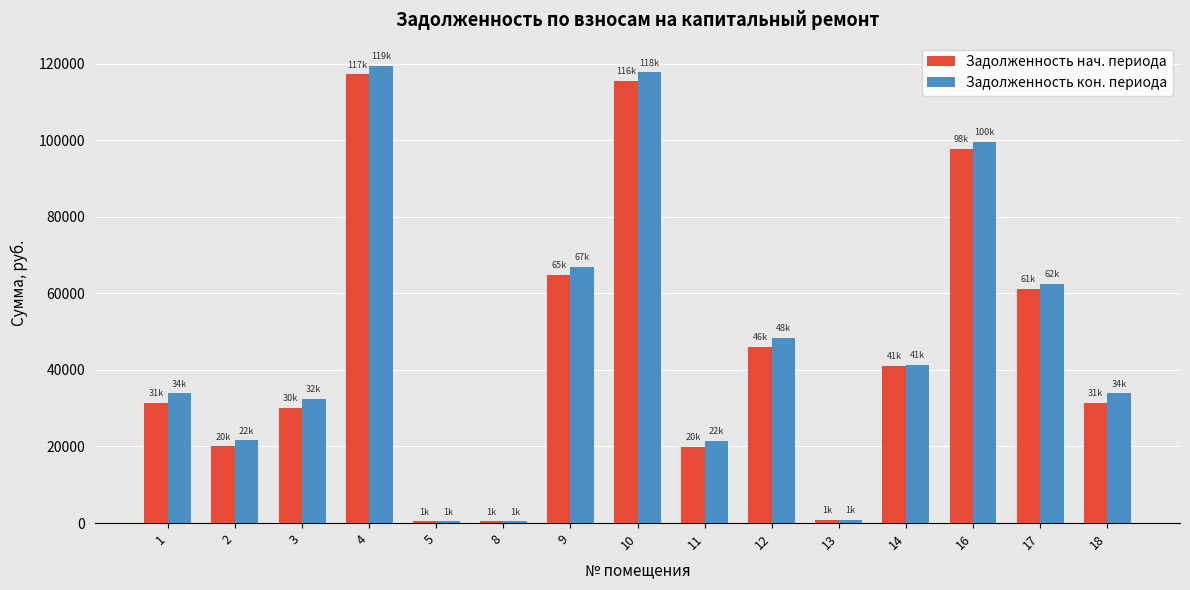

At 18, list the series in order from largest to smallest.

Задолженность кон. периода, Задолженность нач. периода